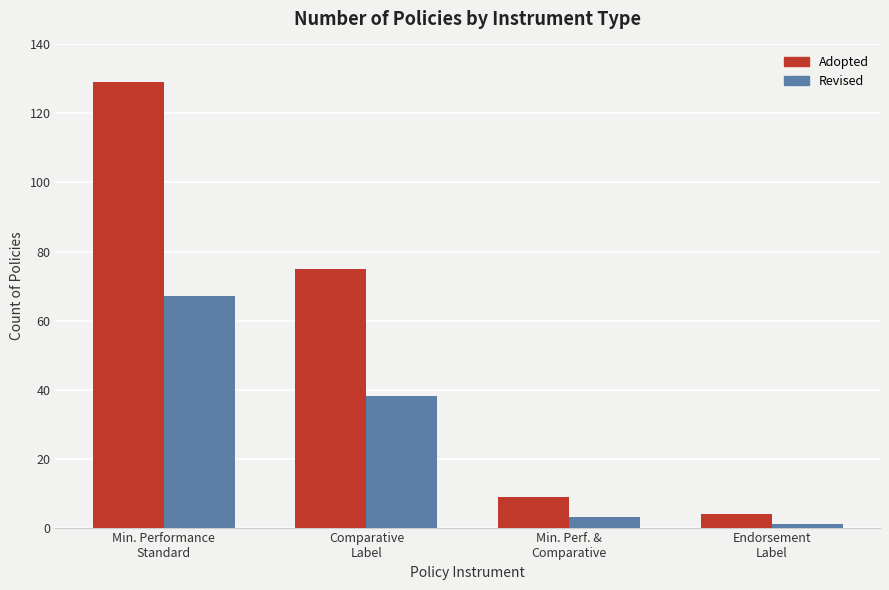

How many values in the Adopted series are below 75?

2